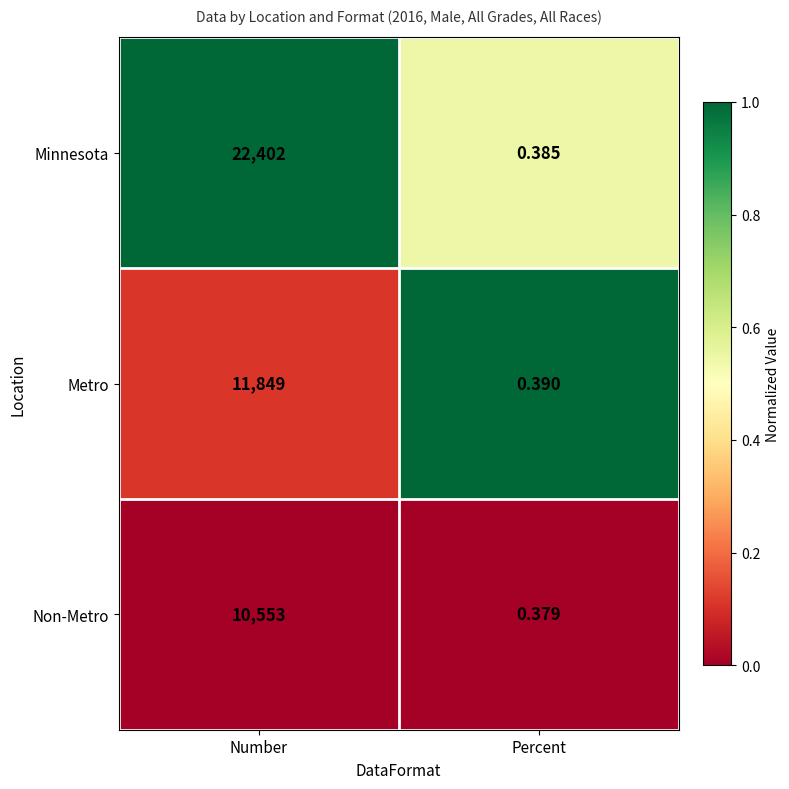

List the series in order of their peak value, lowest first.

Non-Metro, Metro, Minnesota